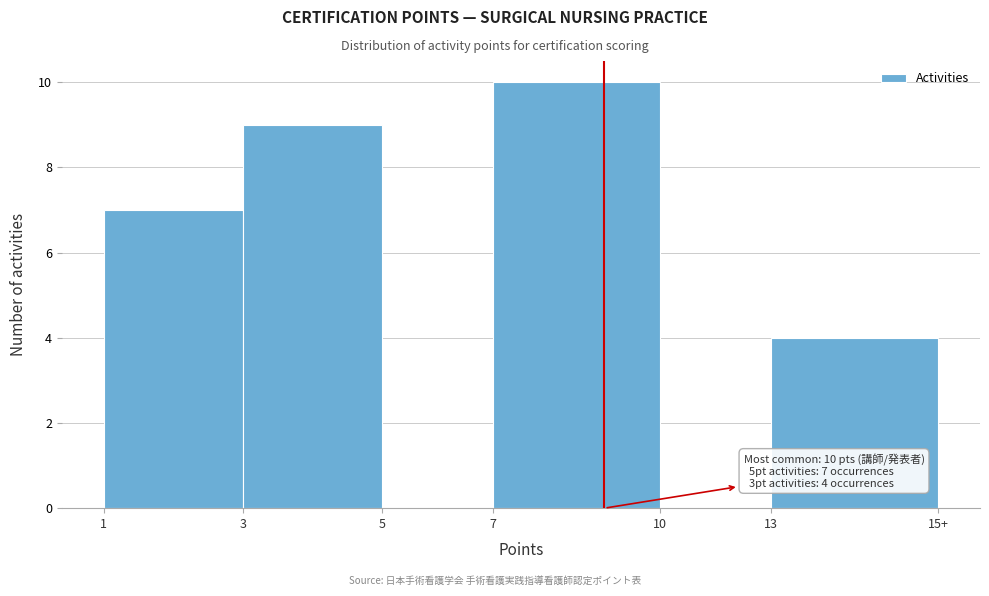

Reading right to left, list all the values displayed in this chart.

13=4	10=0	7=10	5=0	3=9	1=7